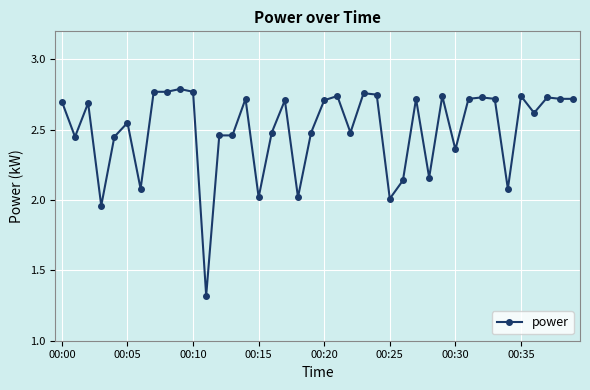

What is the smallest value displayed?

1.3